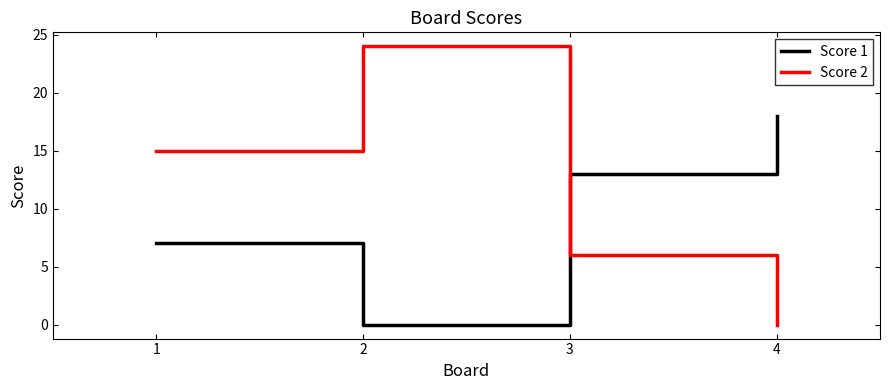

What is the maximum value for Score 1?

18